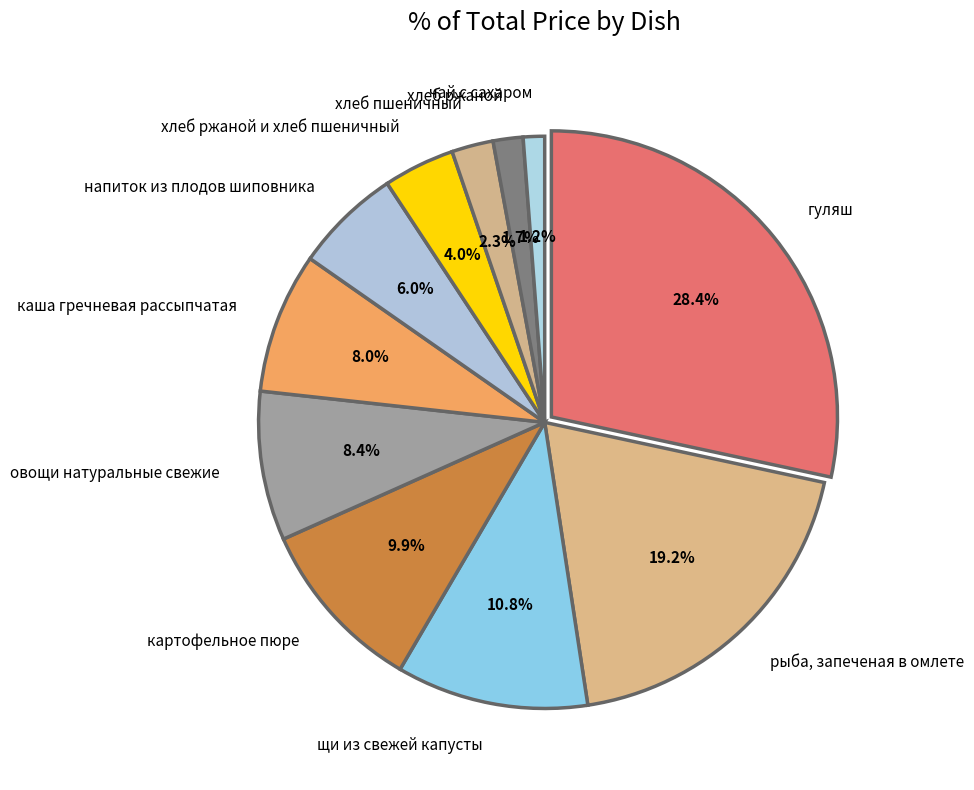

Rank the categories by value from highest to lowest.

гуляш, рыба, запеченая в омлете, щи из свежей капусты, картофельное пюре, овощи натуральные свежие, каша гречневая рассыпчатая, напиток из плодов шиповника, хлеб ржаной и хлеб пшеничный, хлеб пшеничный, хлеб ржаной, чай с сахаром